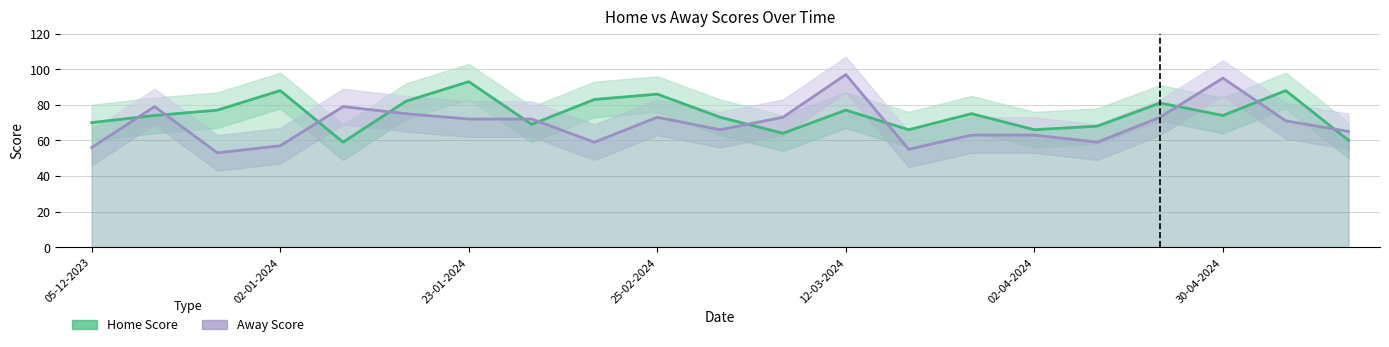

Reading left to right, list all the values displayed in this chart.

Home Score: 70	74	77	88	59	82	93	69	83	86	73	64	77	66	75	66	68	81	74	88	60
Away Score: 56	79	53	57	79	75	72	72	59	73	66	73	97	55	63	63	59	73	95	71	65